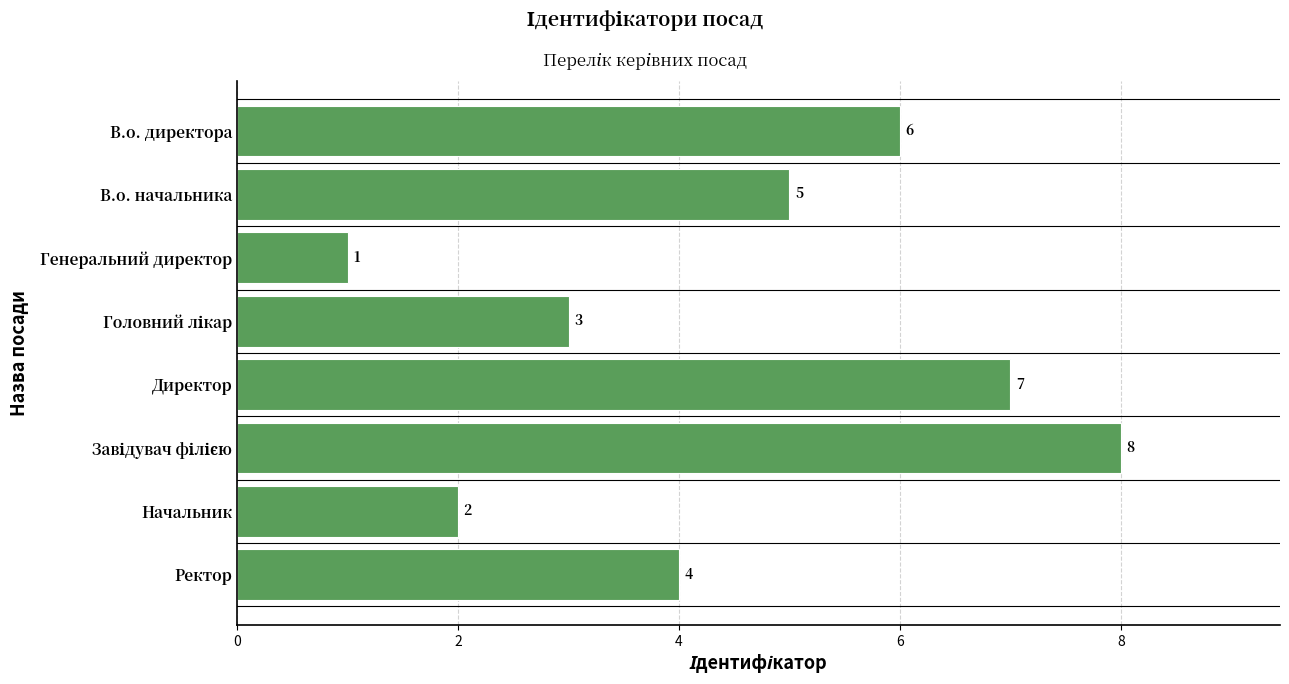

How many values are between 3 and 7?

5